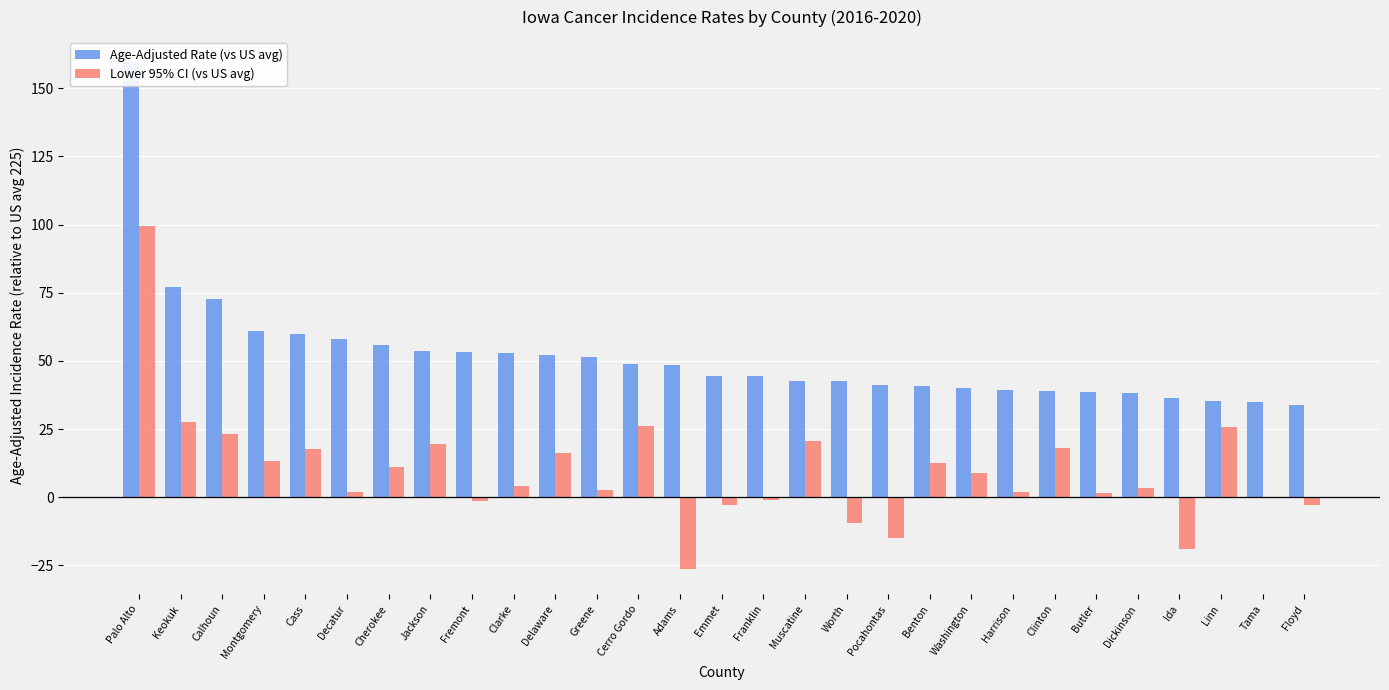

What is the difference between the second highest and second lowest values in the Age-Adjusted Rate (vs US avg) series?

41.9